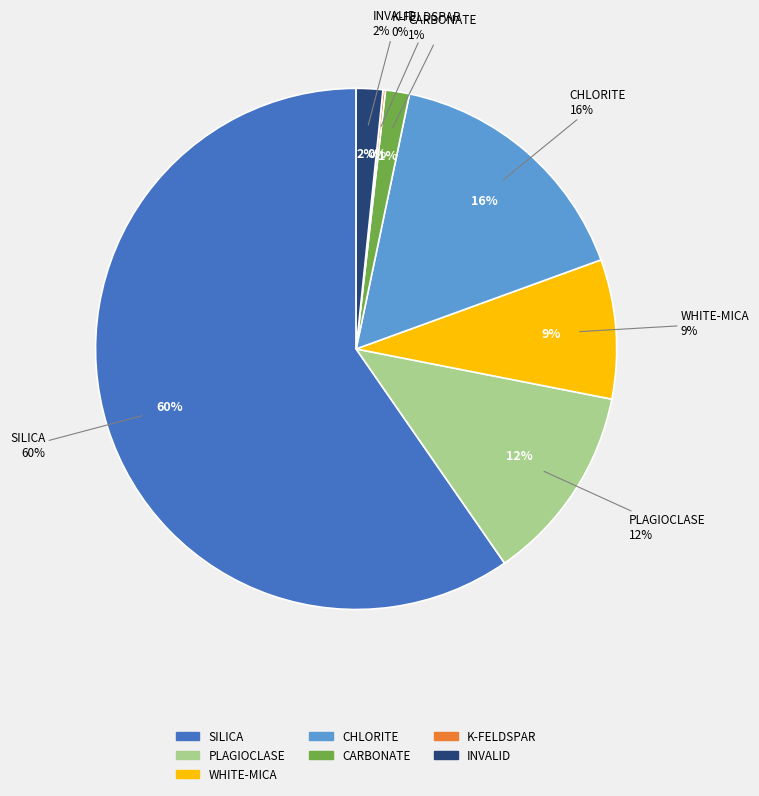

Between K-FELDSPAR and INVALID, which is larger?

INVALID